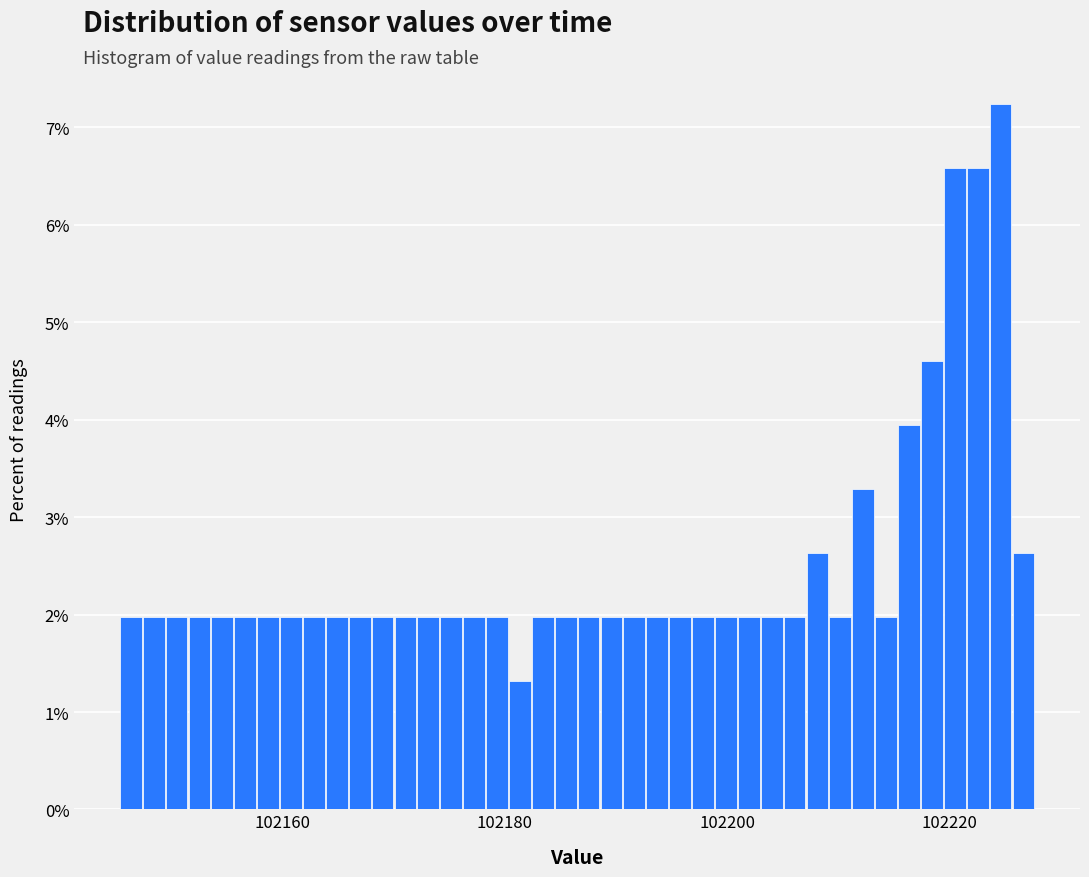

Read against the x-axis, roughly where is the centre of the tallest bar?

102224